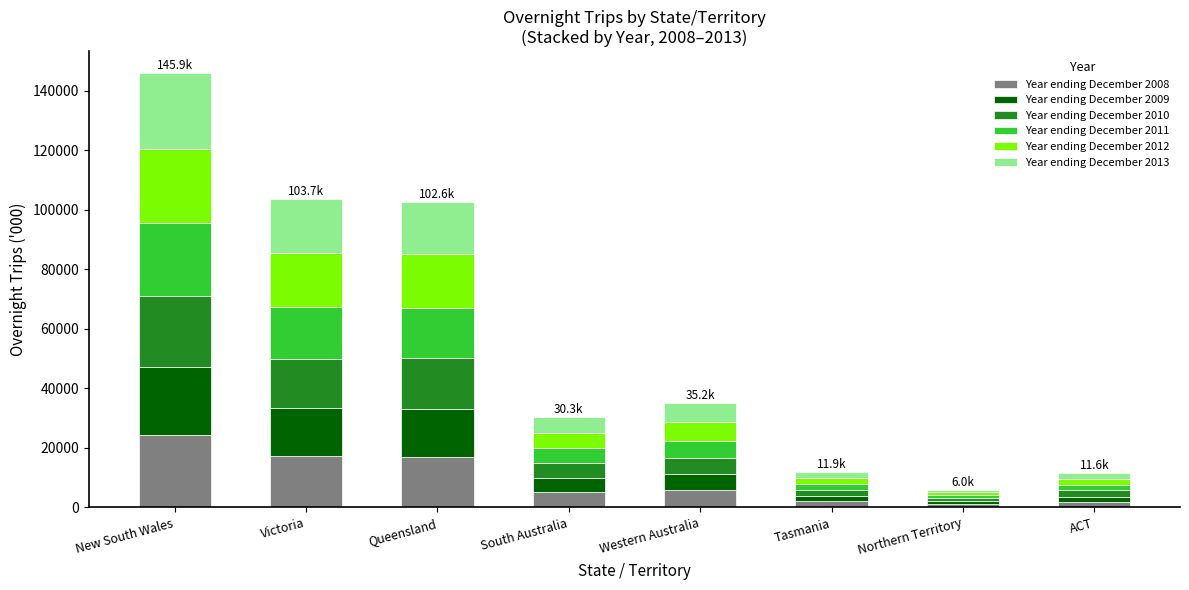

What is the highest value of the Year ending December 2008 series?

24384.0